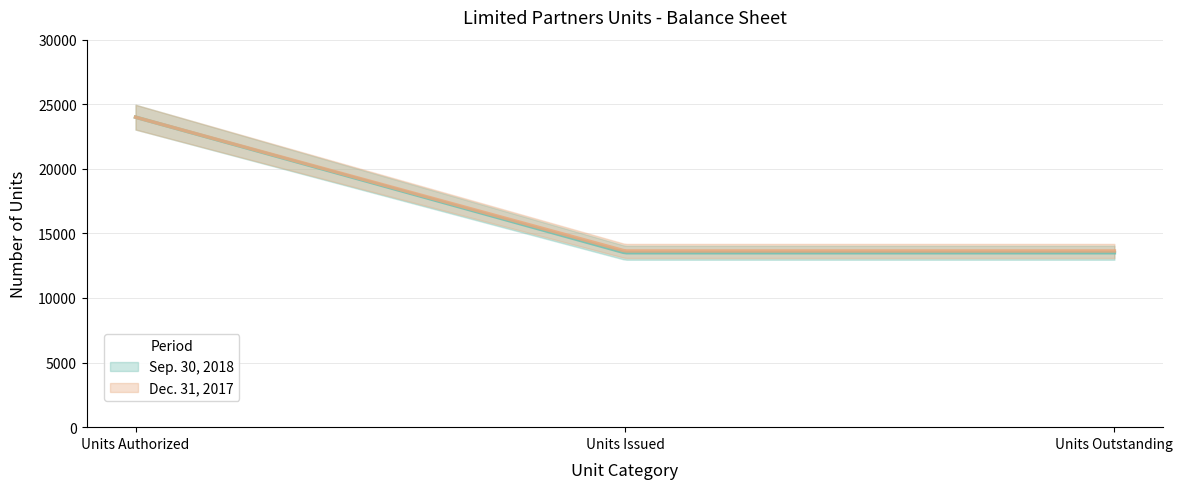

Rank the series by their average value, from highest to lowest.

Dec. 31, 2017, Sep. 30, 2018